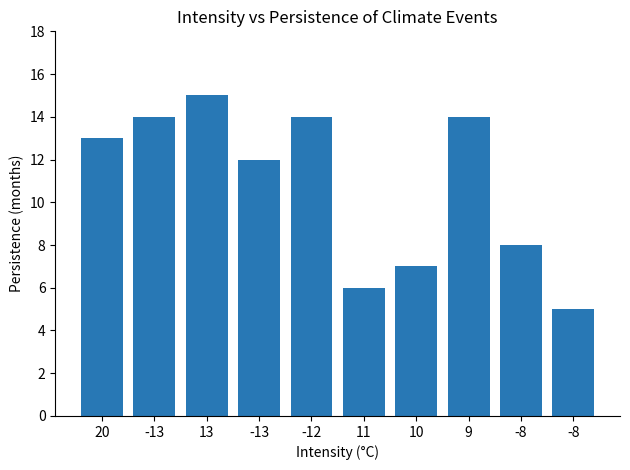

Approximately how many times larger is the value at 9 compared to 11?

2.3